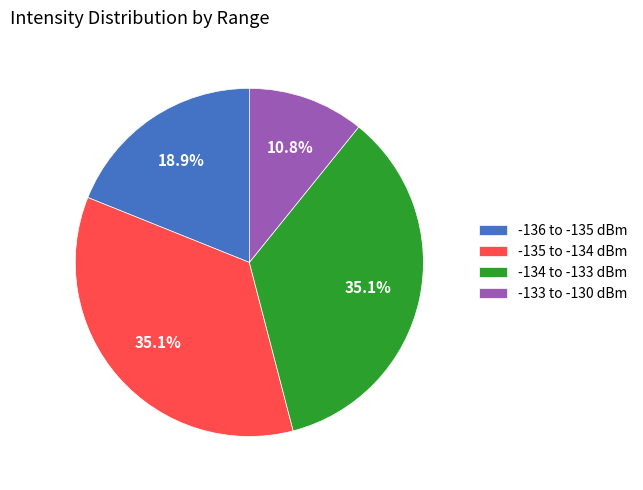

What is the smallest slice in the pie chart?

-133 to -130 dBm